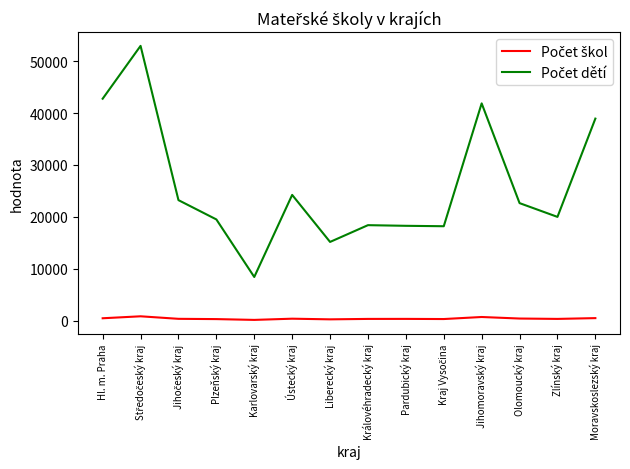

Does the chart have visible grid lines?

No